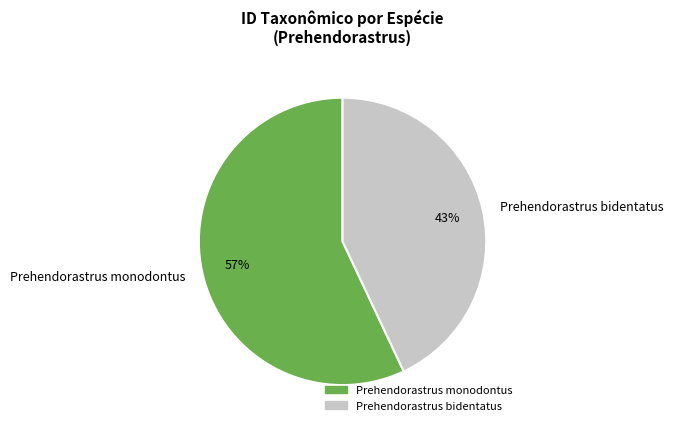

What percentage is the Prehendorastrus bidentatus slice, to the nearest percent?

43%